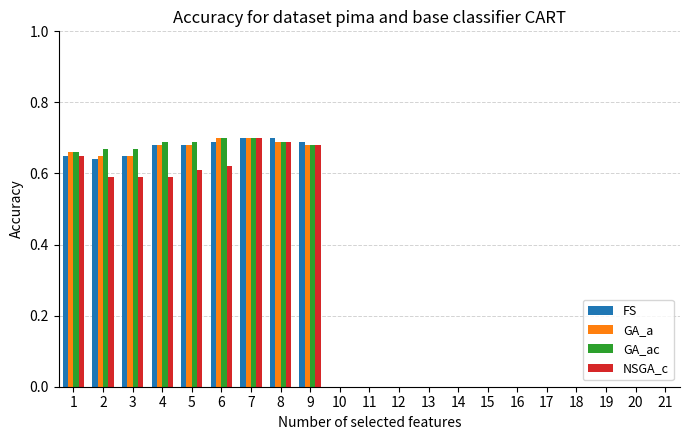

Between 4 and 7, which series saw the biggest shift?

NSGA_c